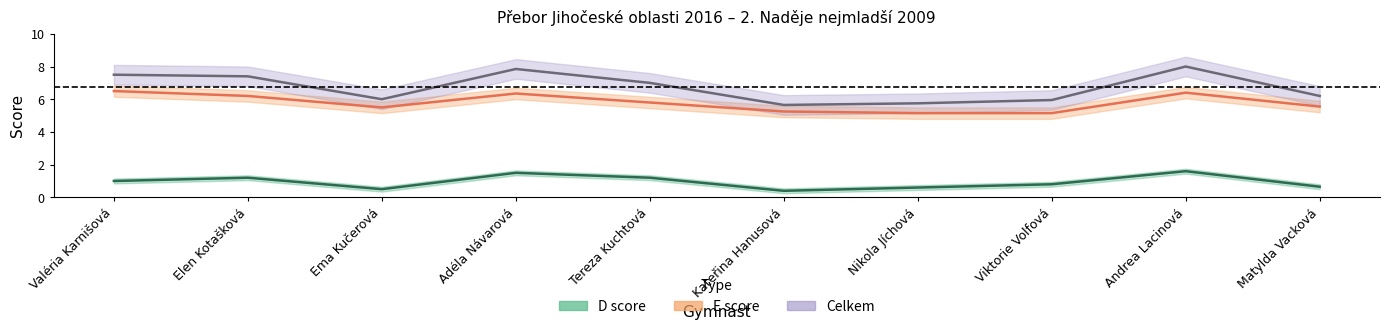

True or false: E score has a value of 6.5 at Valéria Karnišová.

True